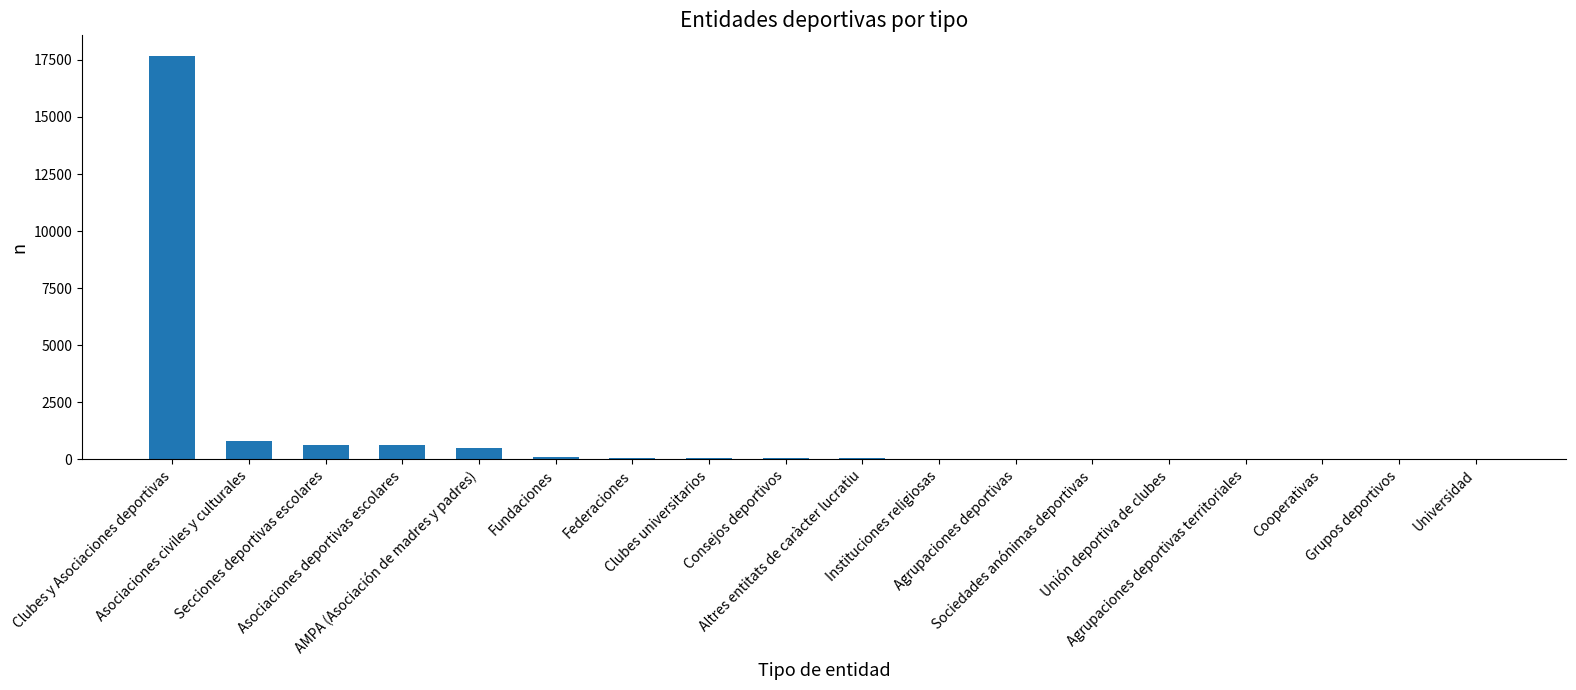

What is the greatest value displayed?

17691